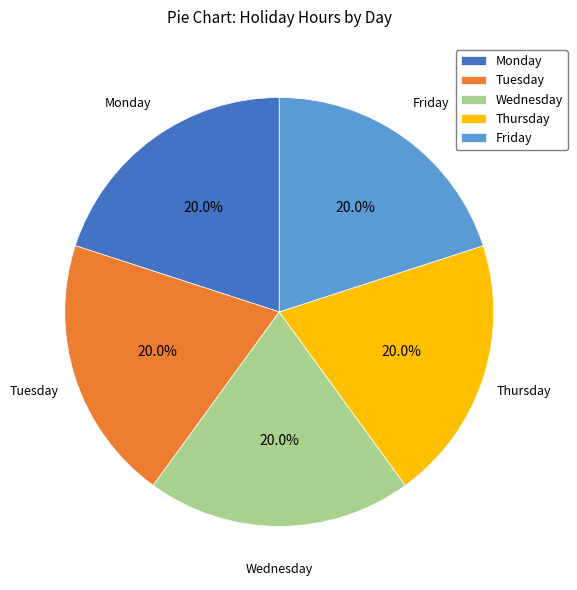

Combined, what portion of the pie is Monday and Wednesday?

40.0%